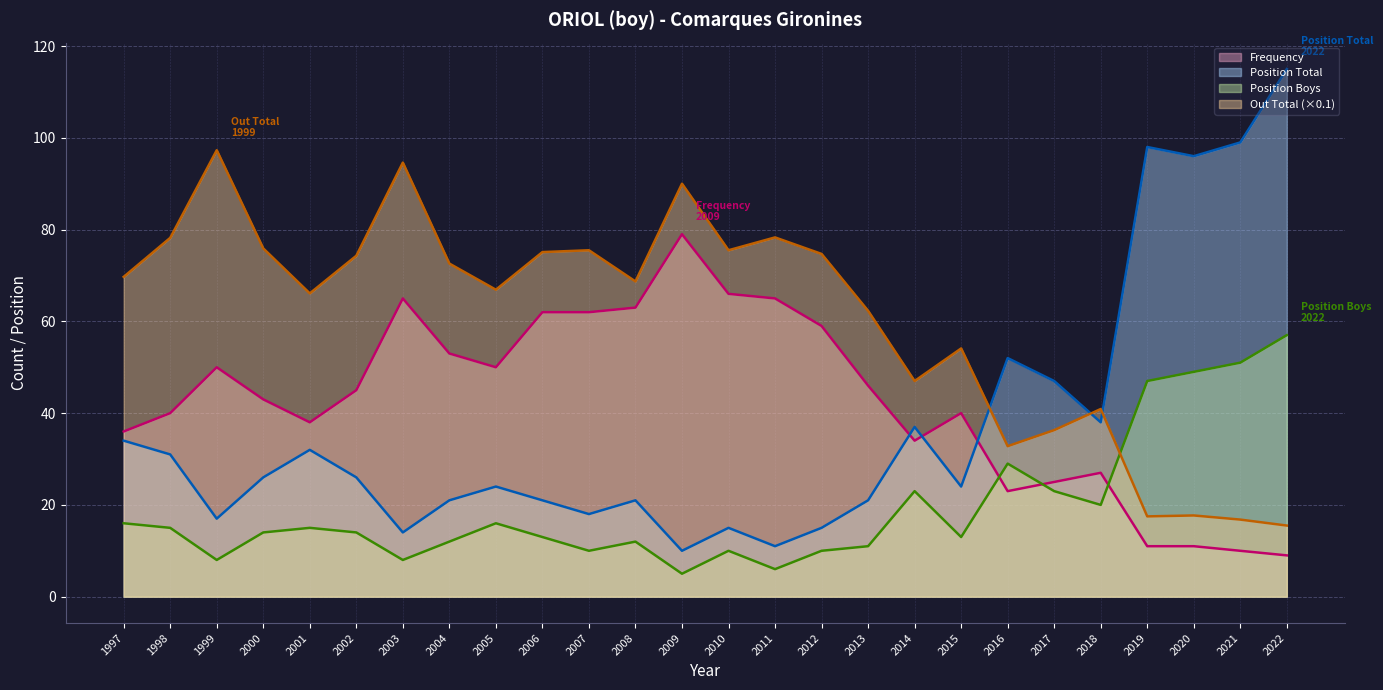

Where is the first local maximum for Out Total?

1999